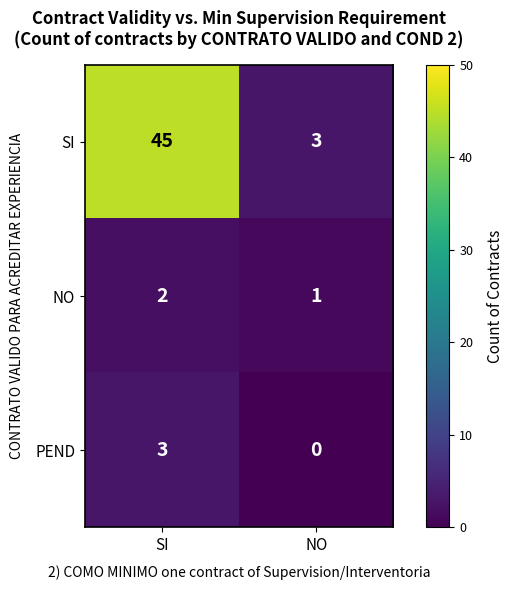

The value of NO at SI is 3. True or false?

False